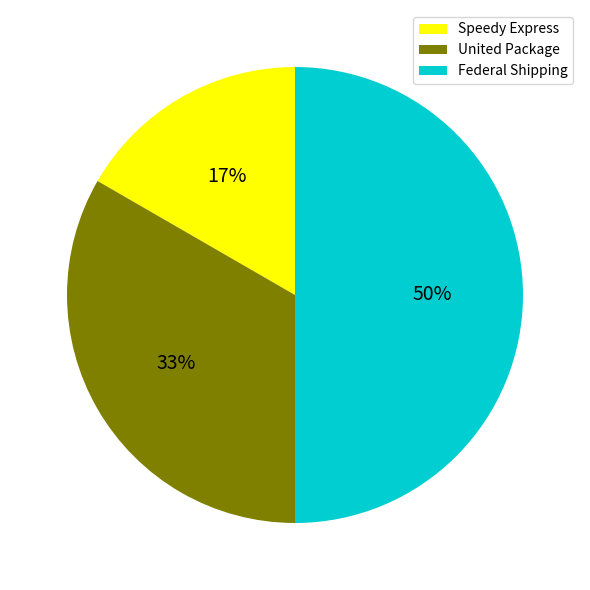

To the nearest percent, what is the difference between the Federal Shipping and Speedy Express slice percentages?

33%